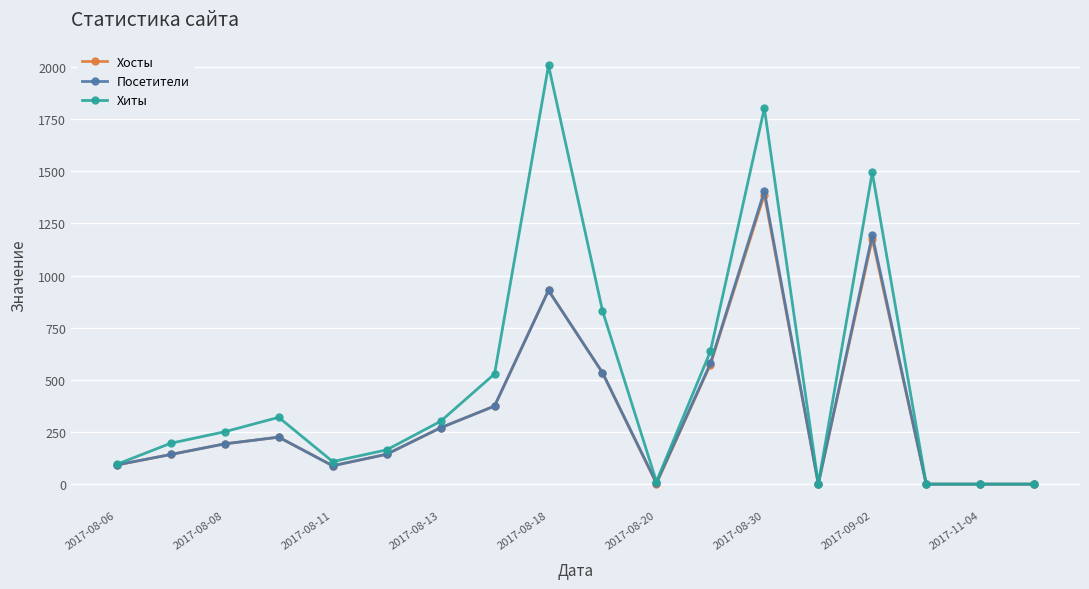

What is the maximum value shown in the chart?

2007